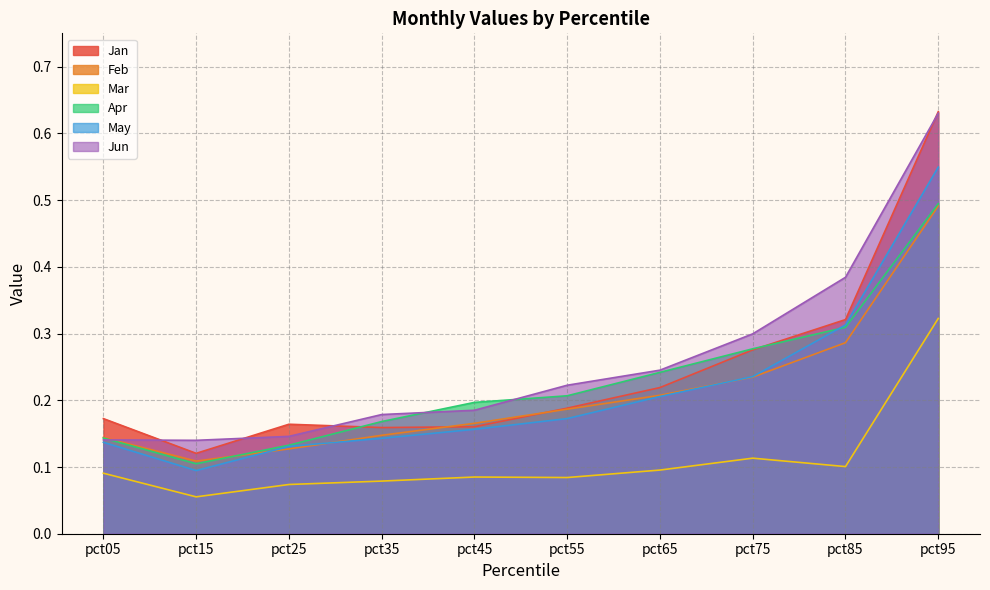

How many data points does each series have?

10